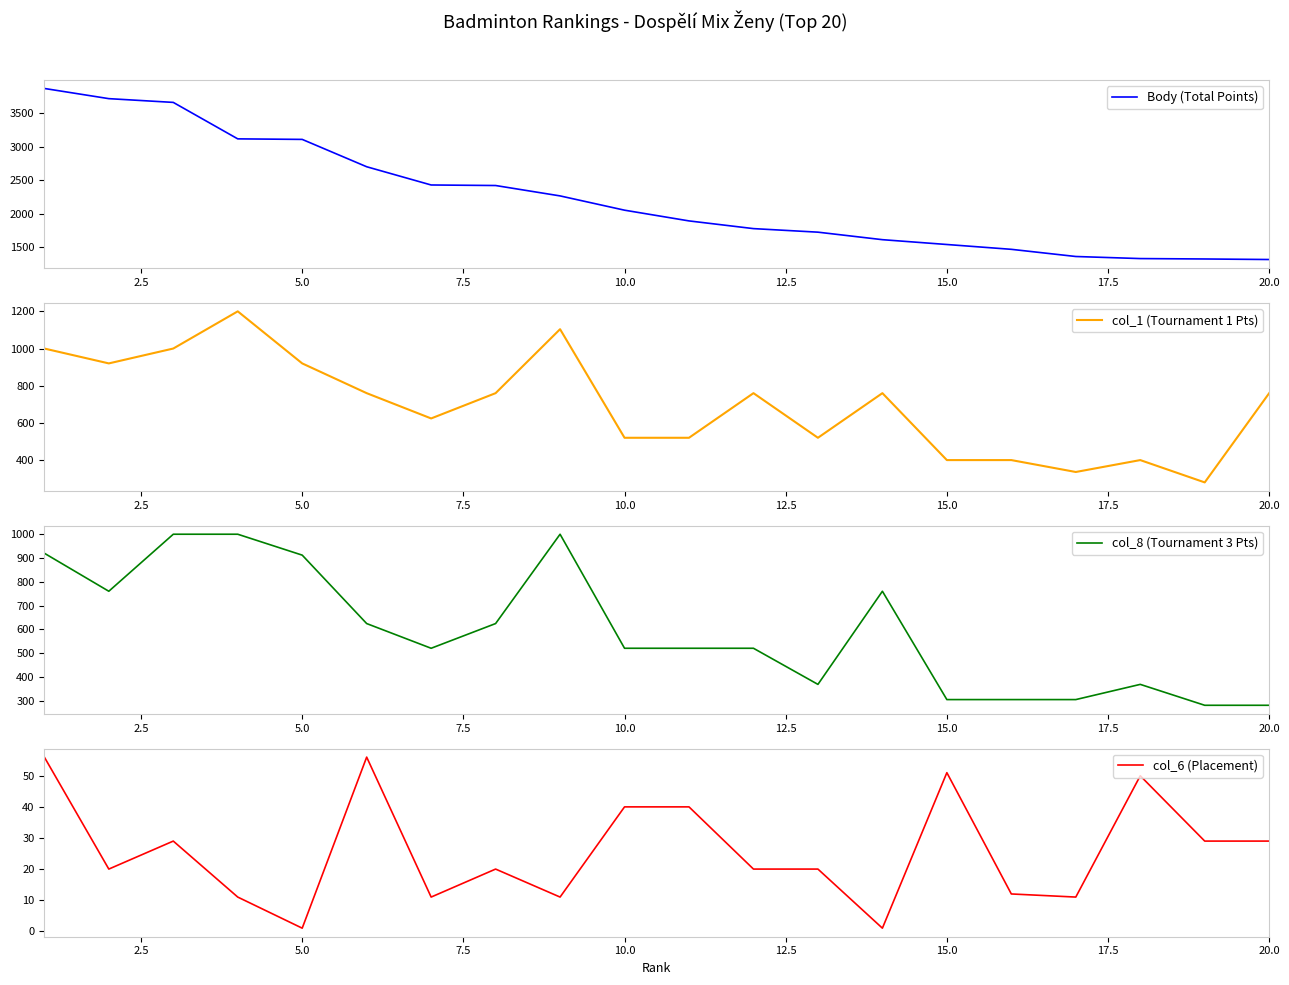

What is the minimum value for col_8 (Tournament 3 Pts)?

280